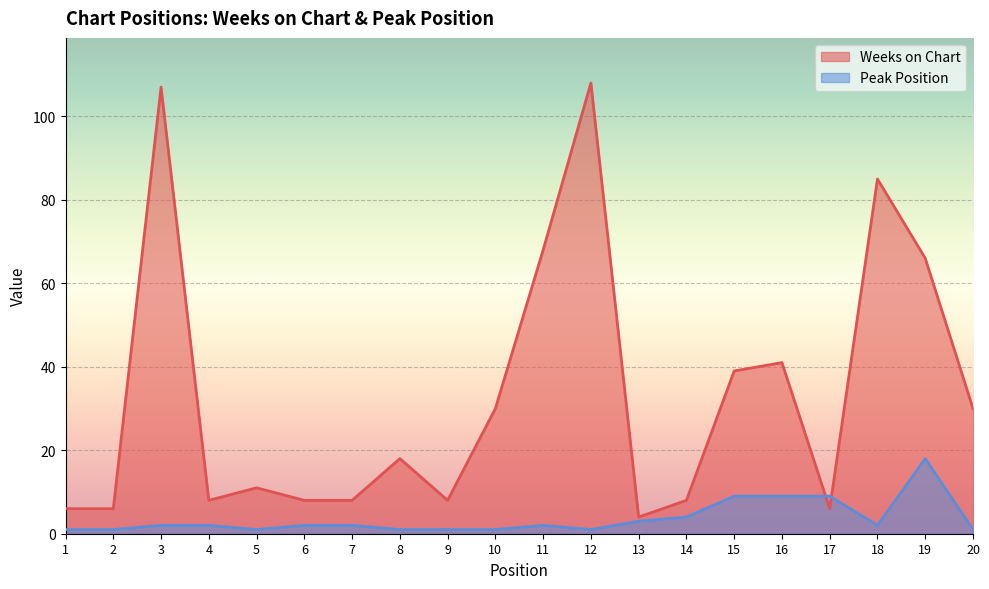

What is the difference between the second highest and minimum values in the Peak Position series?

8